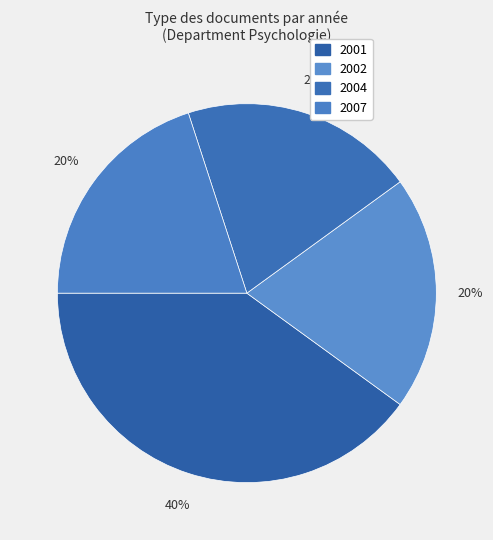

Is there any slice that represents more than half of the pie?

No